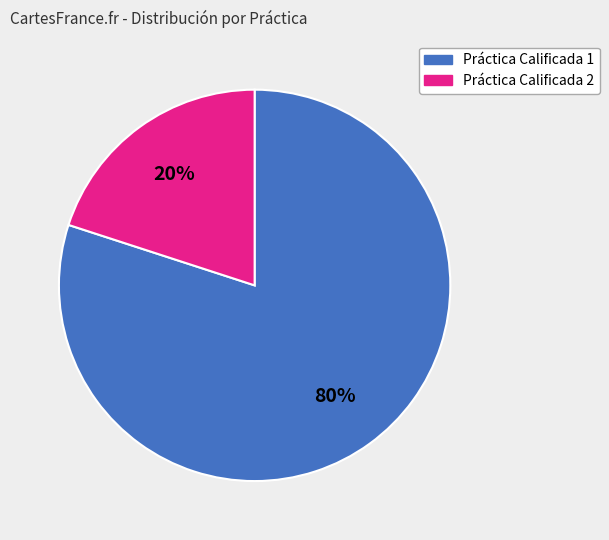

Is there any slice that represents more than half of the pie?

Yes